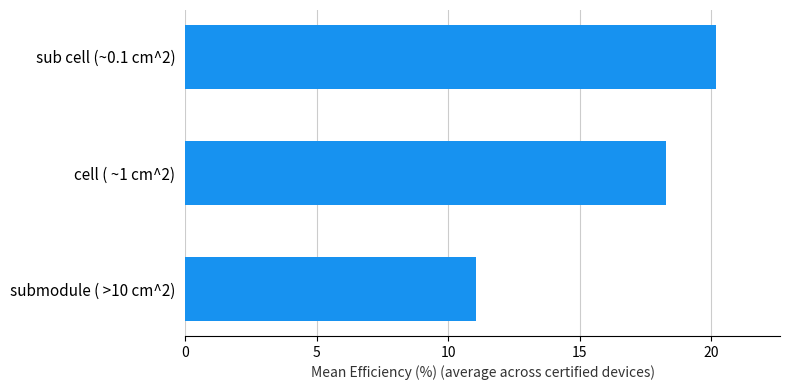

At which category does the chart reach its minimum across all series?

submodule ( >10 cm^2)